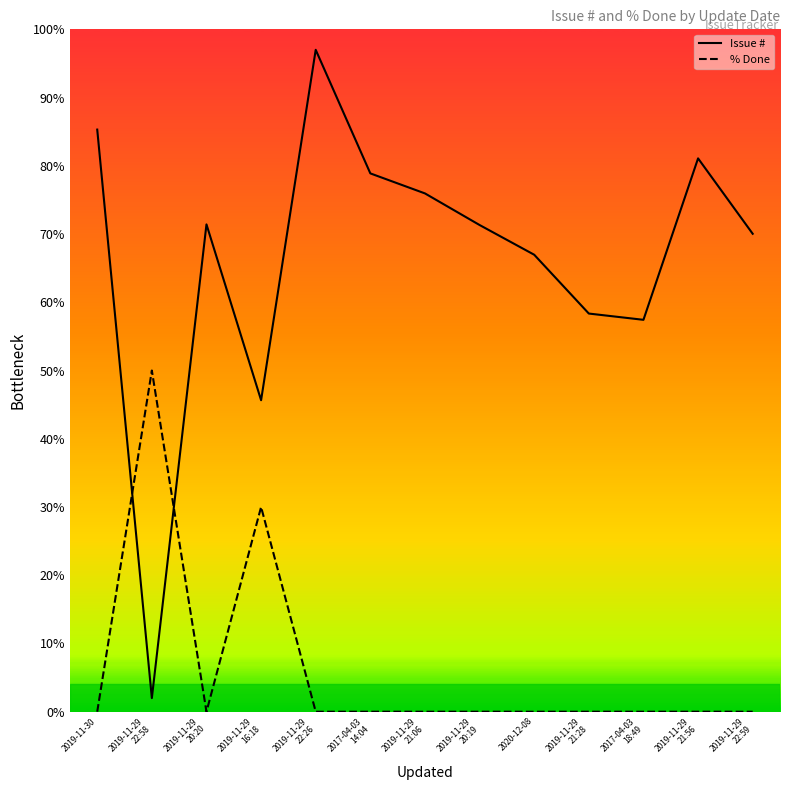

In Issue #, how many points are higher than both neighbors (excluding endpoints)?

3